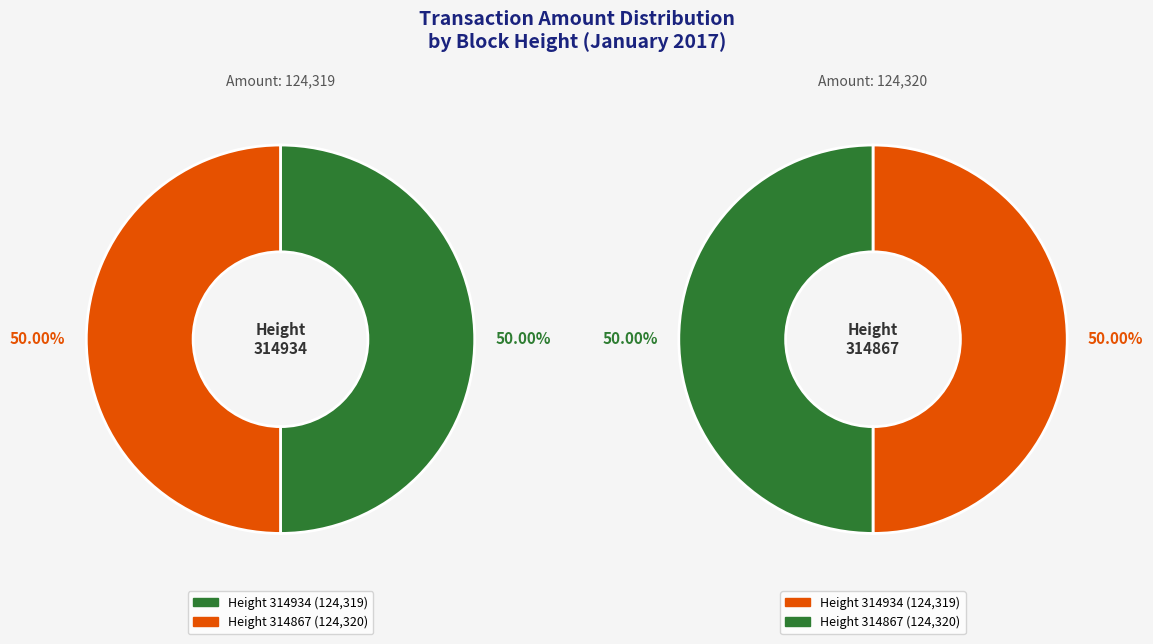

To the nearest percent, what is the average slice percentage?

50%